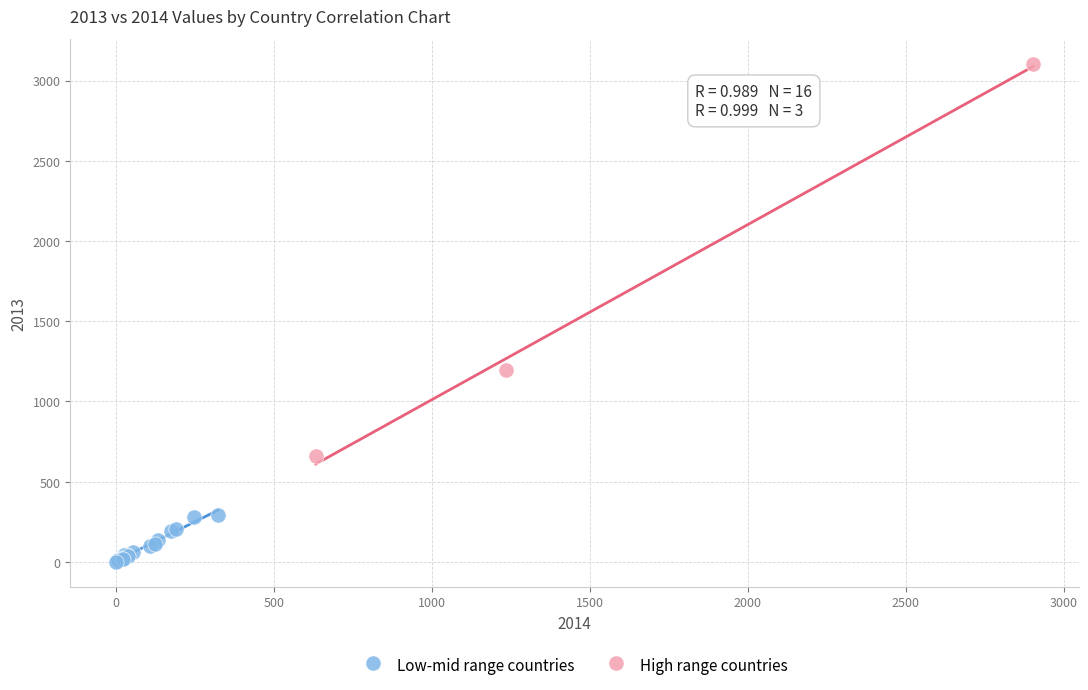

Which series reaches the maximum Y coordinate?

High range countries